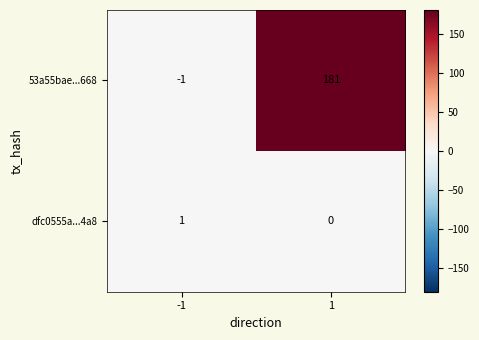

List the series in order of their overall mean, highest first.

53a55bae...668, dfc0555a...4a8